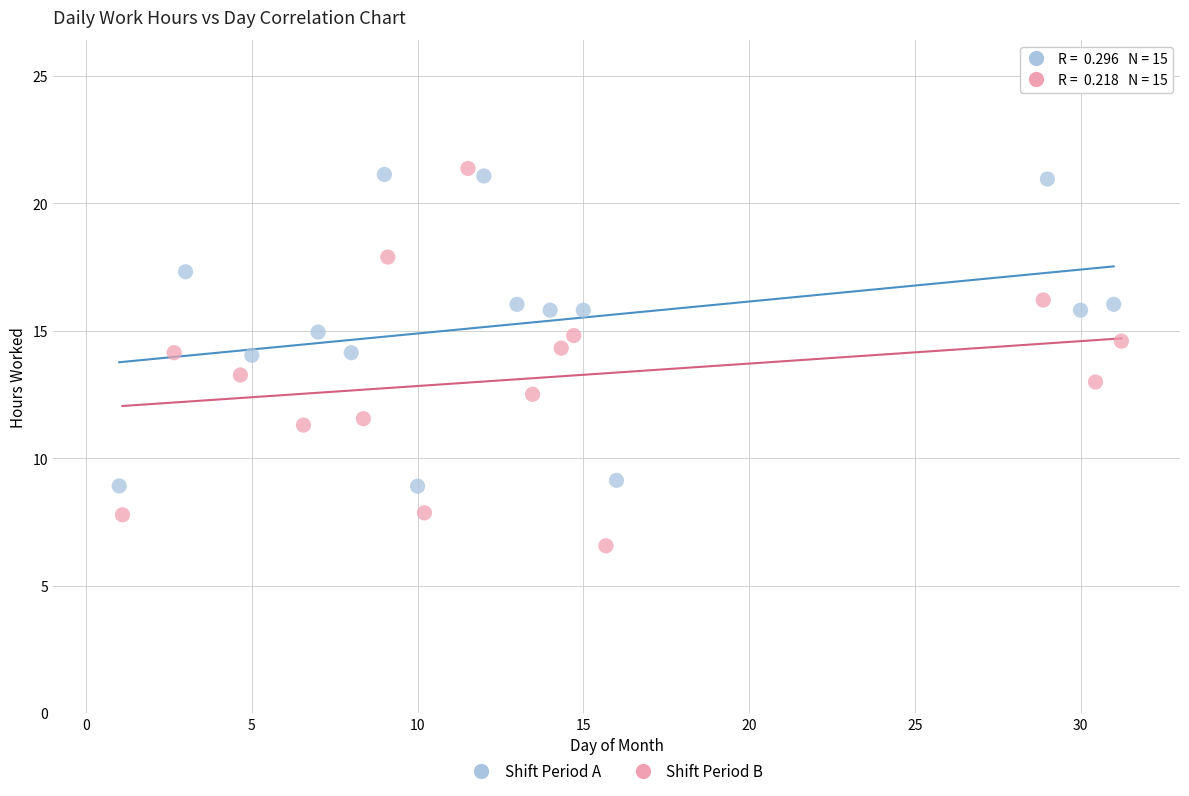

Which series contains the lowest Y value?

Shift Period B